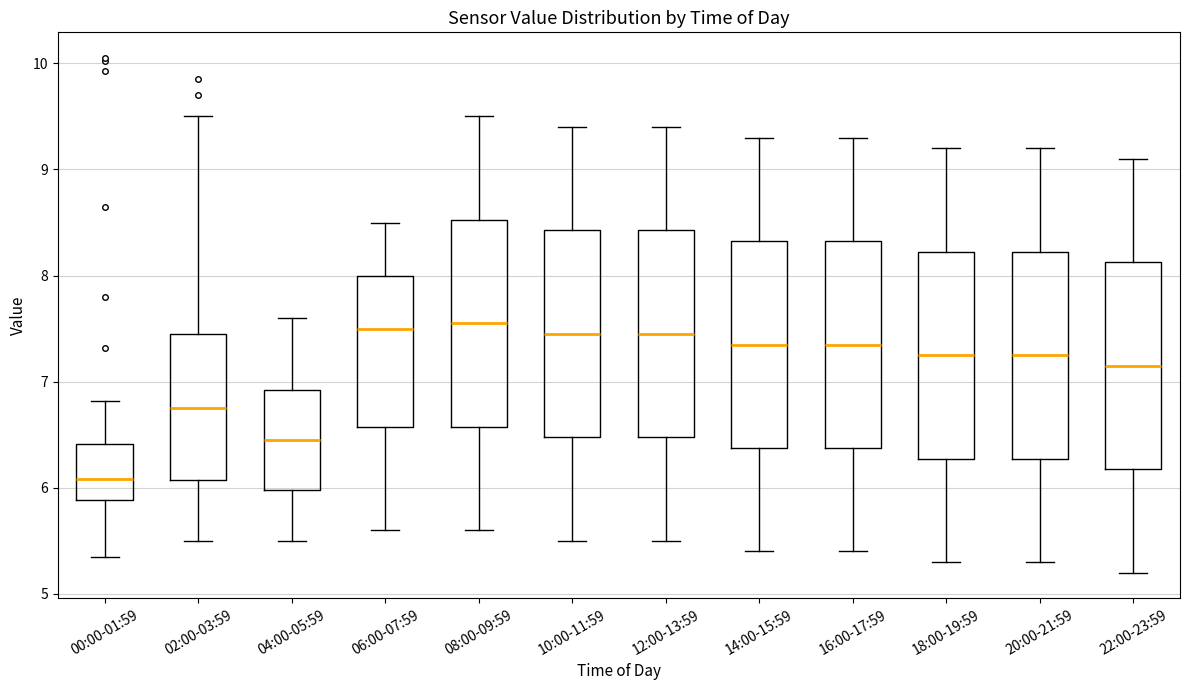

Reading left to right, read every box against the y-axis: the position of its median line, the range the box covers, and the ends of its whiskers. The values are not printed on the chart, so give them approximately, as read against the axis.

00:00-01:59: median 6.1, box 5.9 to 6.4, whiskers 5.4 to 6.8
02:00-03:59: median 6.8, box 6.1 to 7.5, whiskers 5.5 to 9.5
04:00-05:59: median 6.5, box 6.0 to 6.9, whiskers 5.5 to 7.6
06:00-07:59: median 7.5, box 6.6 to 8.0, whiskers 5.6 to 8.5
08:00-09:59: median 7.6, box 6.6 to 8.5, whiskers 5.6 to 9.5
10:00-11:59: median 7.5, box 6.5 to 8.4, whiskers 5.5 to 9.4
12:00-13:59: median 7.5, box 6.5 to 8.4, whiskers 5.5 to 9.4
14:00-15:59: median 7.4, box 6.4 to 8.3, whiskers 5.4 to 9.3
16:00-17:59: median 7.4, box 6.4 to 8.3, whiskers 5.4 to 9.3
18:00-19:59: median 7.3, box 6.3 to 8.2, whiskers 5.3 to 9.2
20:00-21:59: median 7.3, box 6.3 to 8.2, whiskers 5.3 to 9.2
22:00-23:59: median 7.2, box 6.2 to 8.1, whiskers 5.2 to 9.1